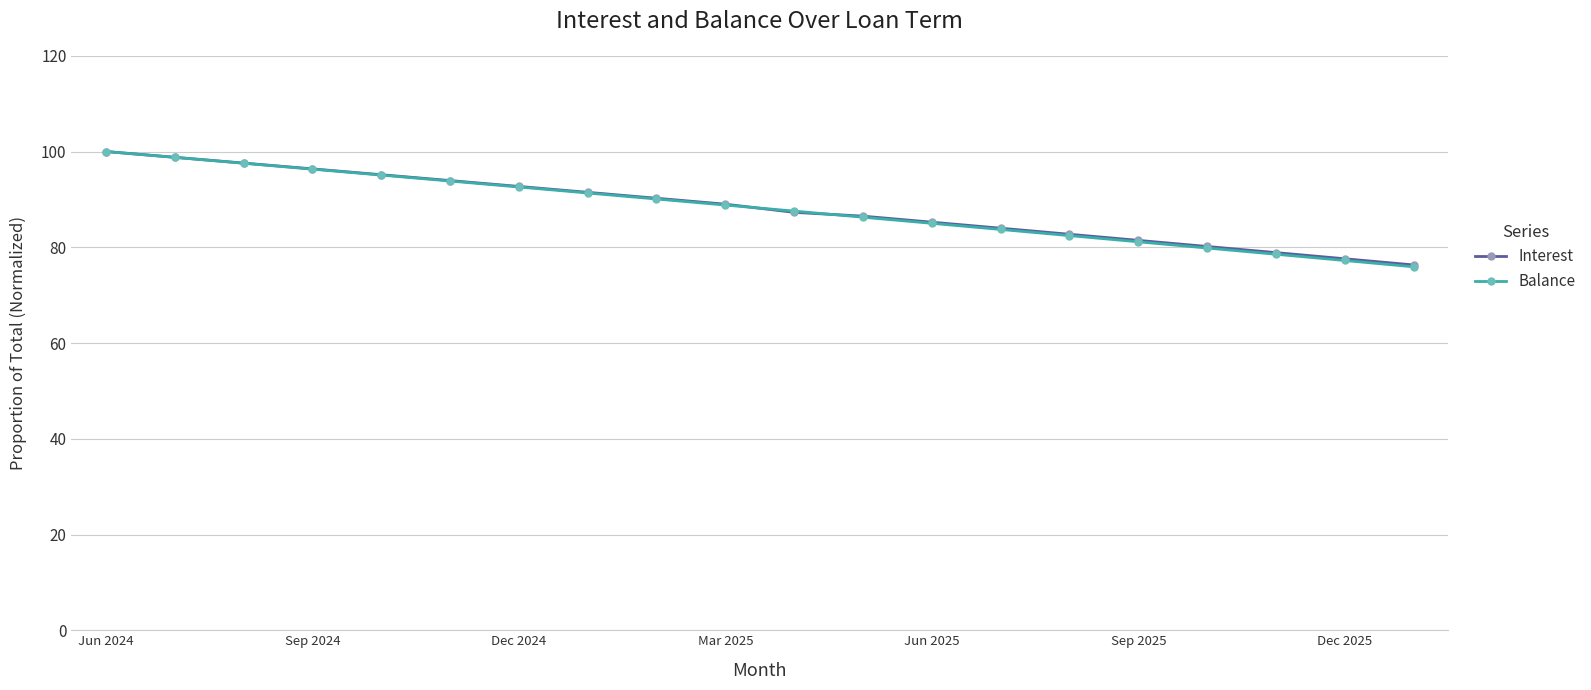

Which series has the widest spread of values?

Balance